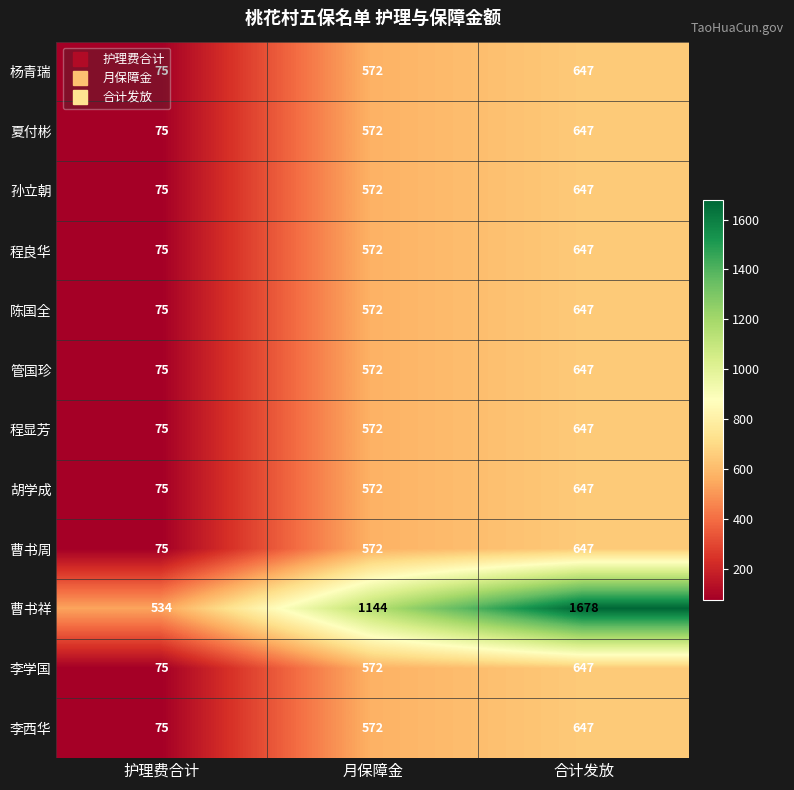

The value of 李西华 at 月保障金 is 1006. True or false?

False